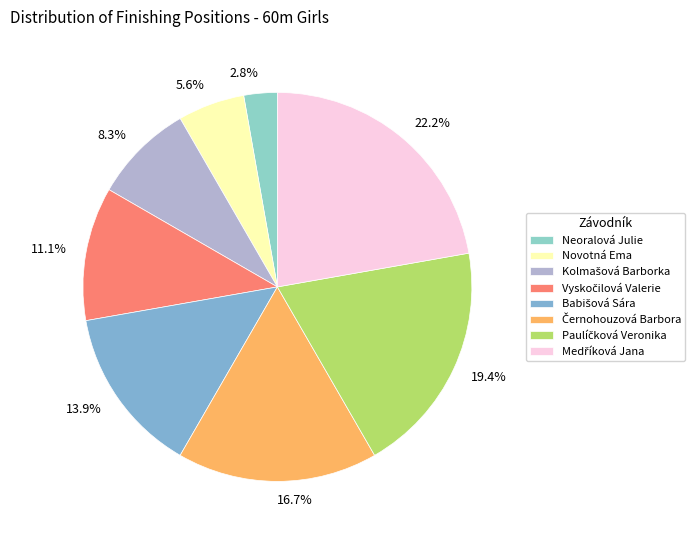

What is the change in value from Novotná Ema to Medříková Jana?

+6